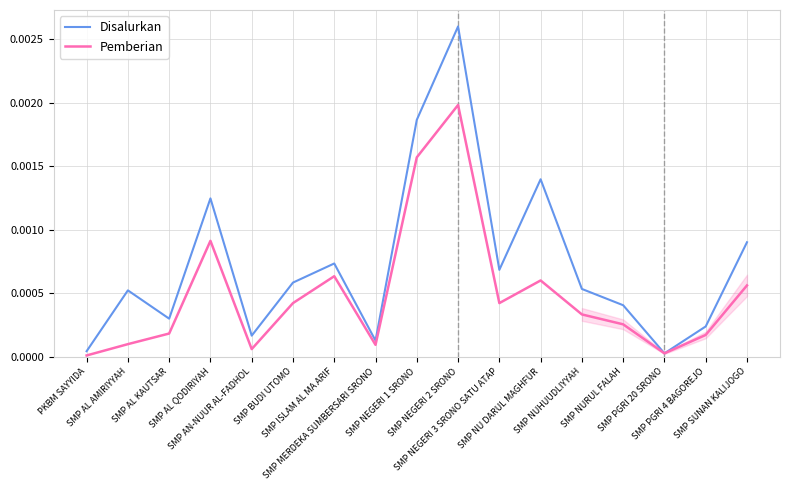

What is the label of the 5th point from the left?

SMP AN-NUUR AL-FADHOL